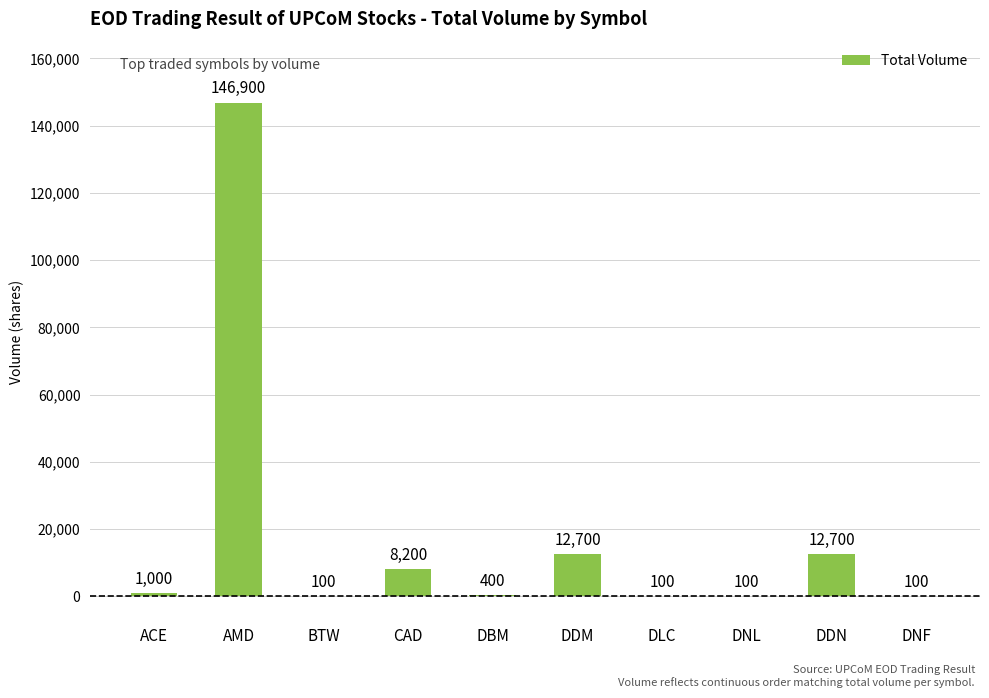

What is the maximum value shown in the chart?

146900